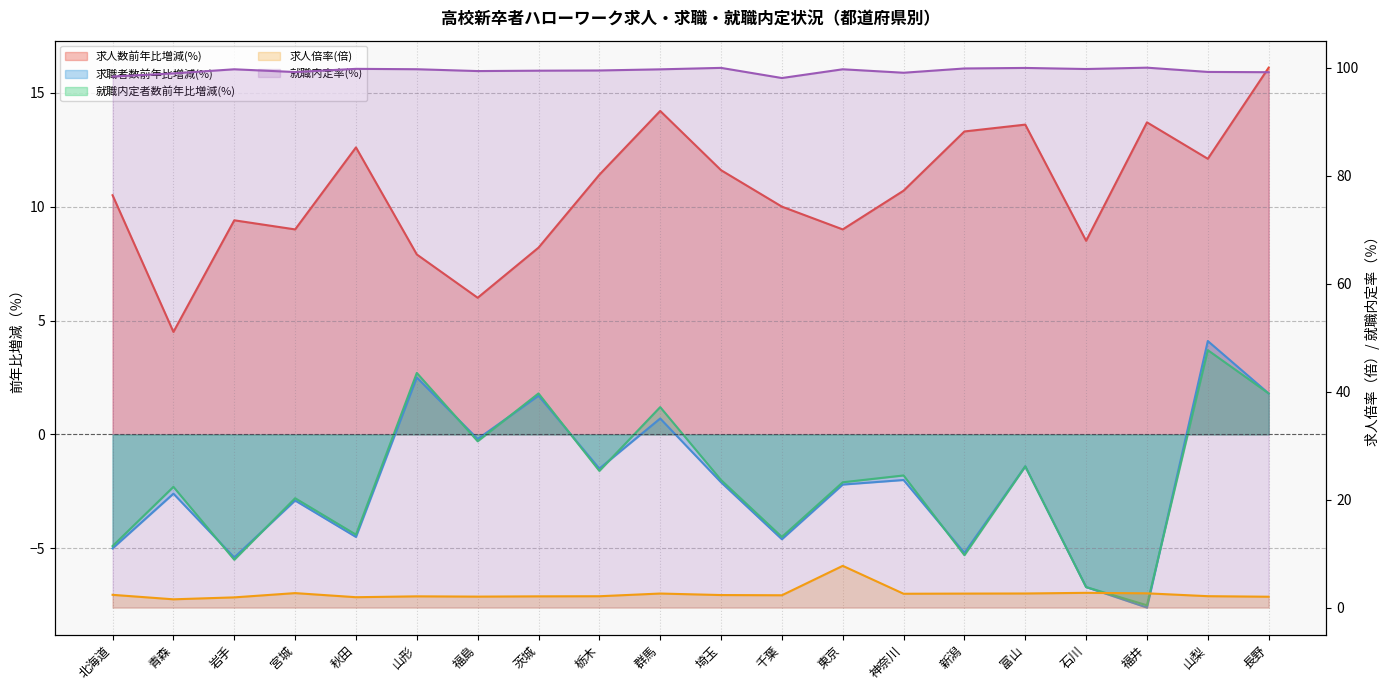

Rank the series at 神奈川 from highest to lowest value.

就職内定率(%), 求人数前年比増減(%), 求人倍率(倍), 就職内定者数前年比増減(%), 求職者数前年比増減(%)